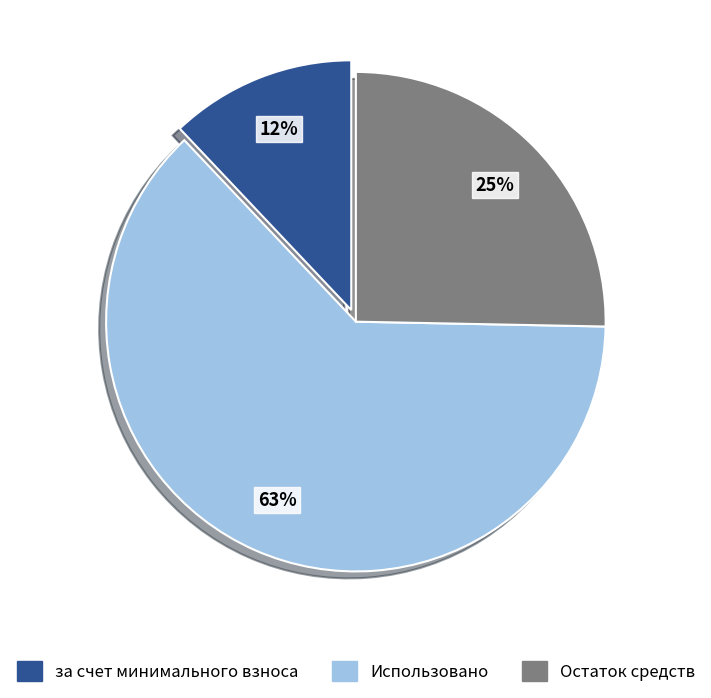

Does any single category account for the majority?

Yes